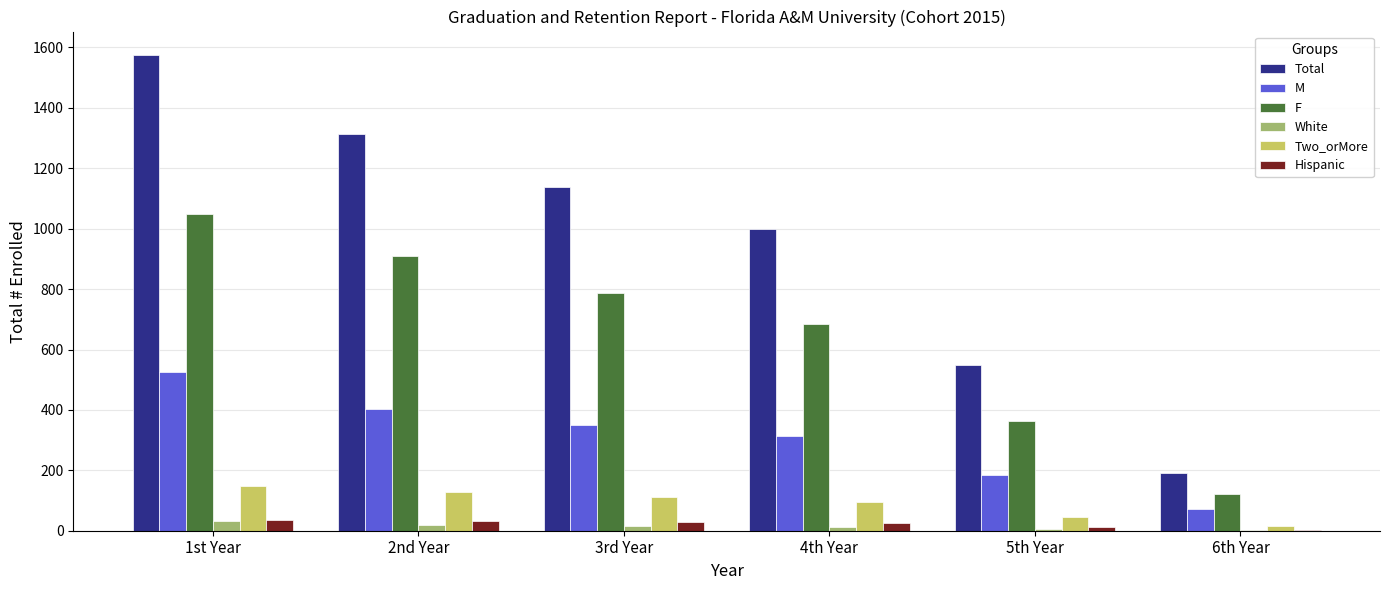

At which category is the sum across all series the highest?

1st Year